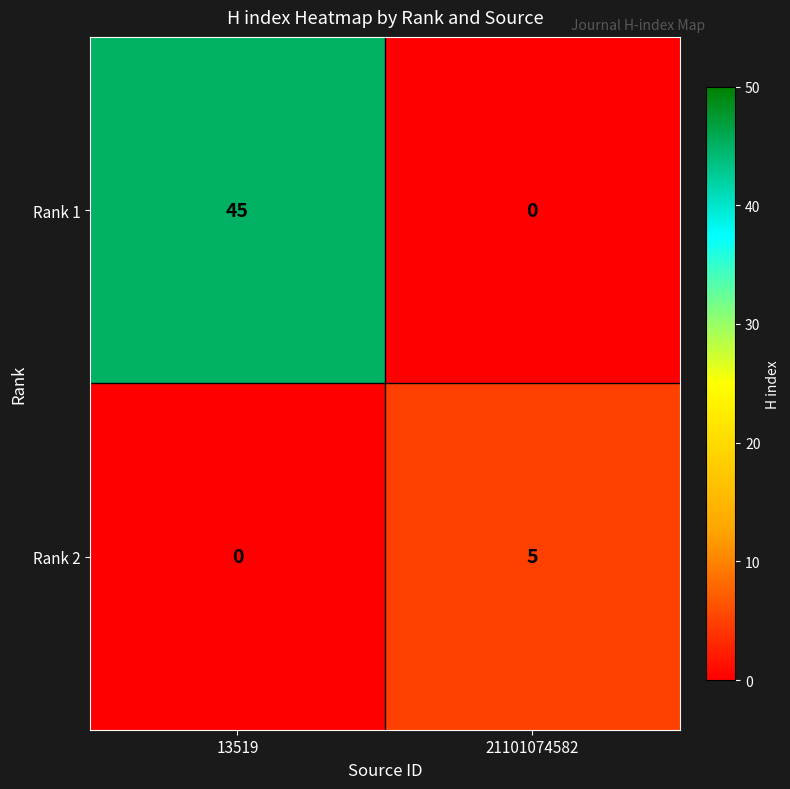

Is it true that Rank 2 equals 7 at 21101074582?

False